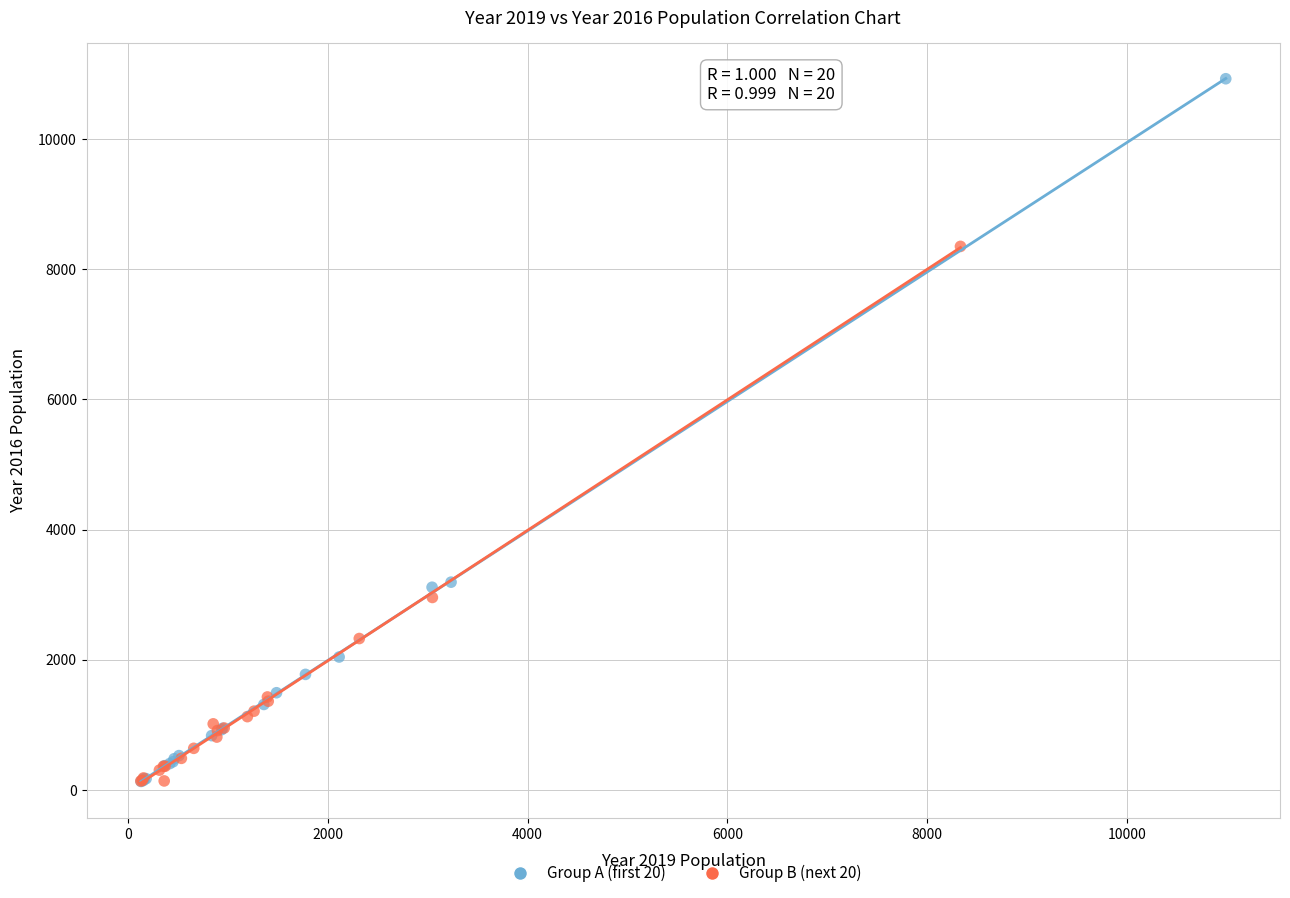

Which series has the widest spread of Y values?

Group A (first 20)